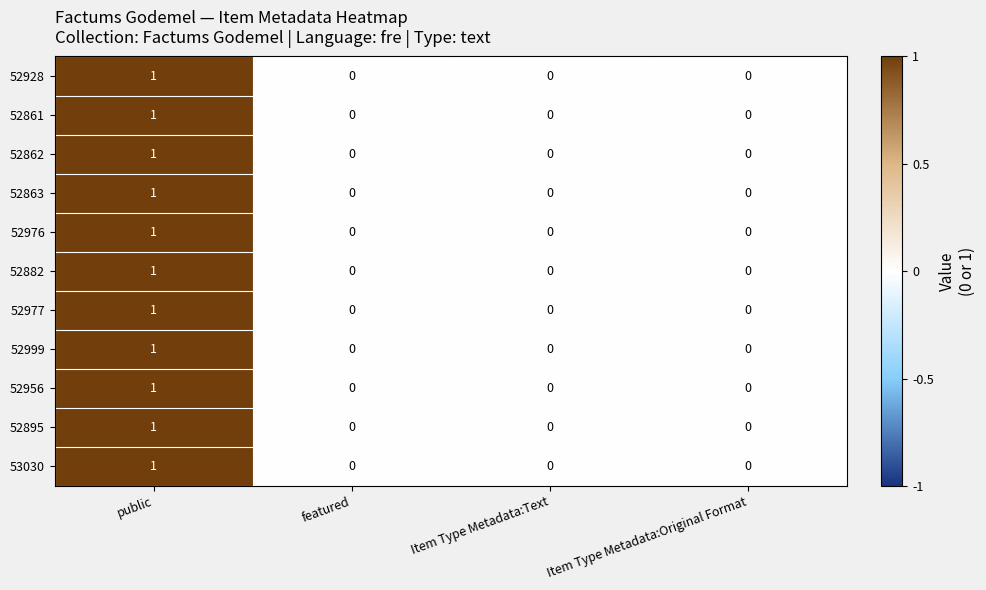

Is it true that 52882 equals 0 at Item Type Metadata:Text?

True